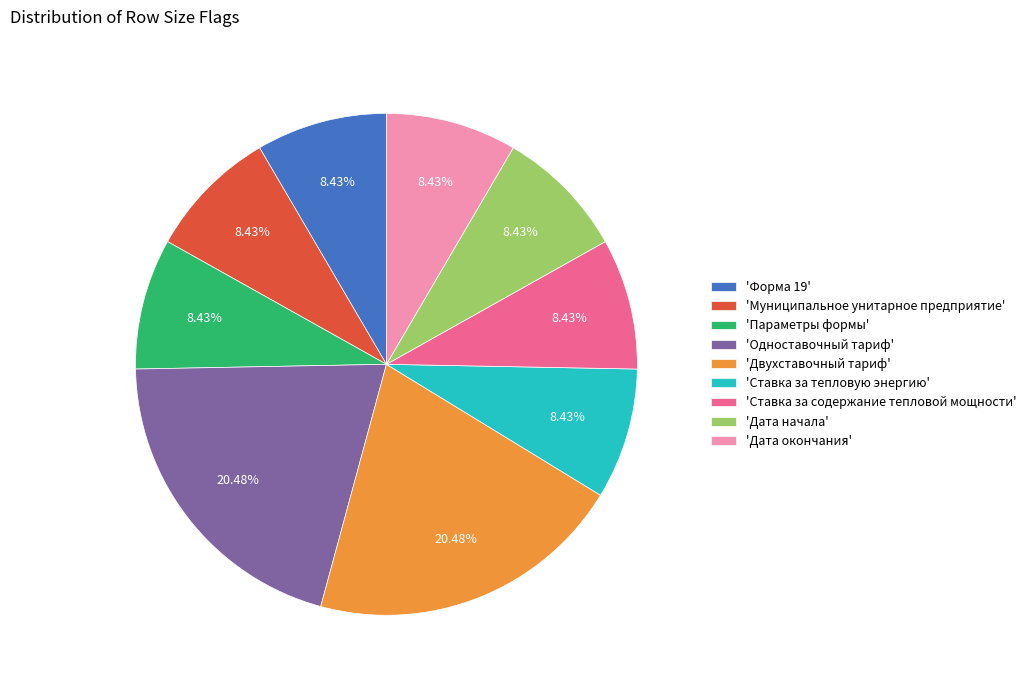

Approximately how many times larger is the value at 'Форма 19' compared to 'Параметры формы'?

1.0